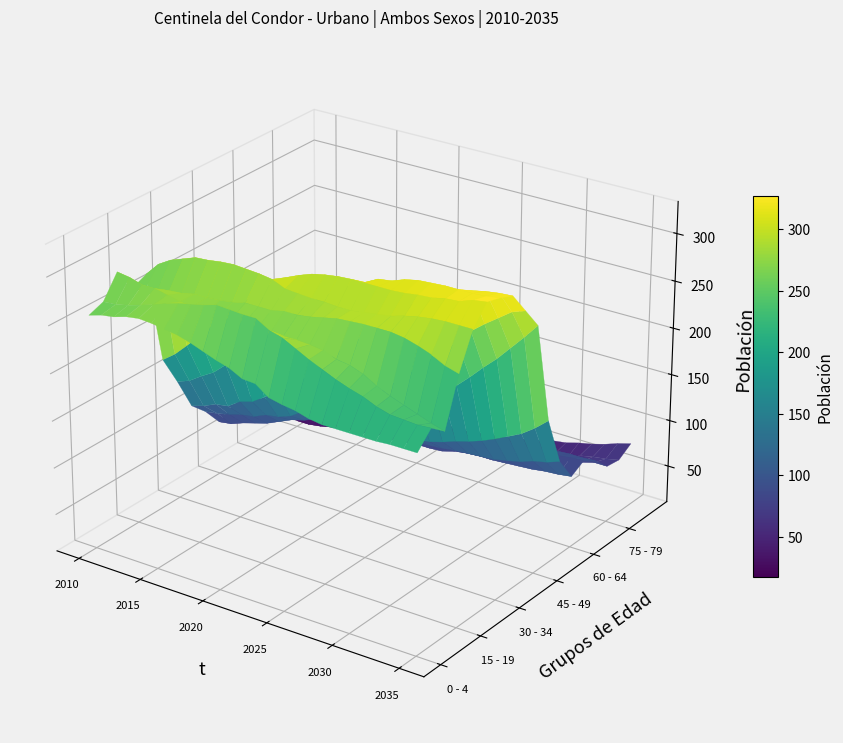

Reading left to right, transcribe all the data shown in this chart.

0 - 4: 0=258	1=262	2=264	3=268	4=270	5=269	6=267	7=265	8=261	9=256	10=251	11=247	12=240	13=239	14=229	15=226	16=224	17=220	18=218	19=218	20=218	21=218	22=218	23=219	24=219	25=219
5 - 9: 0=264	1=265	2=268	3=272	4=276	5=281	6=285	7=288	8=291	9=295	10=294	11=293	12=293	13=285	14=281	15=274	16=267	17=261	18=255	19=250	20=246	21=240	22=236	23=235	24=234	25=235
10 - 14: 0=287	1=285	2=281	3=281	4=278	5=275	6=274	7=271	8=271	9=273	10=272	11=271	12=270	13=271	14=271	15=270	16=268	17=263	18=261	19=256	20=248	21=242	22=237	23=232	24=227	25=223
15 - 19: 0=262	1=263	2=266	3=271	4=272	5=275	6=275	7=276	8=278	9=281	10=281	11=281	12=284	13=284	14=286	15=289	16=292	17=293	18=294	19=294	20=294	21=292	22=288	23=283	24=276	25=272
20 - 24: 0=269	1=283	2=291	3=296	4=301	5=302	6=304	7=305	8=304	9=303	10=301	11=295	12=294	13=293	14=293	15=292	16=292	17=294	18=296	19=298	20=302	21=305	22=307	23=308	24=308	25=308
25 - 29: 0=170	1=180	2=193	3=207	4=221	5=237	6=248	7=262	8=276	9=286	10=295	11=301	12=306	13=309	14=311	15=312	16=312	17=312	18=312	19=313	20=315	21=316	22=319	23=320	24=325	25=327
30 - 34: 0=138	1=143	2=152	3=160	4=172	5=186	6=200	7=211	8=227	9=242	10=255	11=267	12=277	13=287	14=295	15=301	16=308	17=310	18=315	19=318	20=319	21=320	22=320	23=320	24=321	25=323
35 - 39: 0=103	1=107	2=113	3=115	4=124	5=128	6=137	7=147	8=156	9=168	10=181	11=196	12=211	13=222	14=237	15=250	16=263	17=275	18=286	19=291	20=301	21=306	22=311	23=314	24=316	25=317
40 - 44: 0=88	1=90	2=93	3=97	4=99	5=105	6=107	7=112	8=121	9=125	10=133	11=140	12=149	13=156	14=166	15=179	16=191	17=205	18=218	19=231	20=243	21=258	22=269	23=279	24=289	25=294
45 - 49: 0=68	1=70	2=75	3=79	4=83	5=89	6=95	7=99	8=105	9=111	10=116	11=125	12=134	13=138	14=142	15=148	16=156	17=164	18=171	19=185	20=198	21=212	22=225	23=240	24=255	25=271
50 - 54: 0=76	1=77	2=79	3=83	4=83	5=85	6=86	7=91	8=91	9=93	10=94	11=97	12=98	13=99	14=101	15=102	16=104	17=108	18=113	19=117	20=122	21=128	22=135	23=142	24=152	25=164
55 - 59: 0=80	1=81	2=83	3=82	4=81	5=82	6=82	7=82	8=83	9=81	10=82	11=84	12=83	13=85	14=86	15=87	16=88	17=90	18=91	19=92	20=93	21=96	22=99	23=104	24=107	25=112
60 - 64: 0=61	1=64	2=64	3=65	4=66	5=66	6=67	7=69	8=68	9=68	10=70	11=68	12=69	13=71	14=71	15=72	16=76	17=78	18=79	19=79	20=80	21=81	22=82	23=84	24=85	25=87
65 - 69: 0=44	1=46	2=49	3=51	4=55	5=58	6=62	7=64	8=66	9=68	10=70	11=72	12=73	13=75	14=77	15=79	16=80	17=82	18=83	19=84	20=86	21=88	22=91	23=92	24=94	25=95
70 - 74: 0=32	1=36	2=39	3=41	4=44	5=46	6=50	7=51	8=54	9=56	10=61	11=63	12=63	13=66	14=69	15=71	16=72	17=75	18=77	19=77	20=78	21=81	22=84	23=85	24=85	25=86
75 - 79: 0=17	1=17	2=19	3=22	4=24	5=24	6=28	7=30	8=31	9=34	10=37	11=39	12=43	13=45	14=49	15=51	16=52	17=56	18=58	19=61	20=62	21=64	22=64	23=67	24=71	25=71
80 - 84: 0=21	1=21	2=20	3=21	4=22	5=24	6=24	7=27	8=28	9=32	10=33	11=34	12=35	13=37	14=40	15=43	16=44	17=45	18=47	19=51	20=54	21=54	22=61	23=64	24=66	25=69
85 y mas: 0=24	1=26	2=27	3=28	4=30	5=31	6=32	7=33	8=35	9=37	10=37	11=38	12=38	13=40	14=42	15=44	16=46	17=49	18=52	19=56	20=58	21=62	22=65	23=69	24=74	25=78